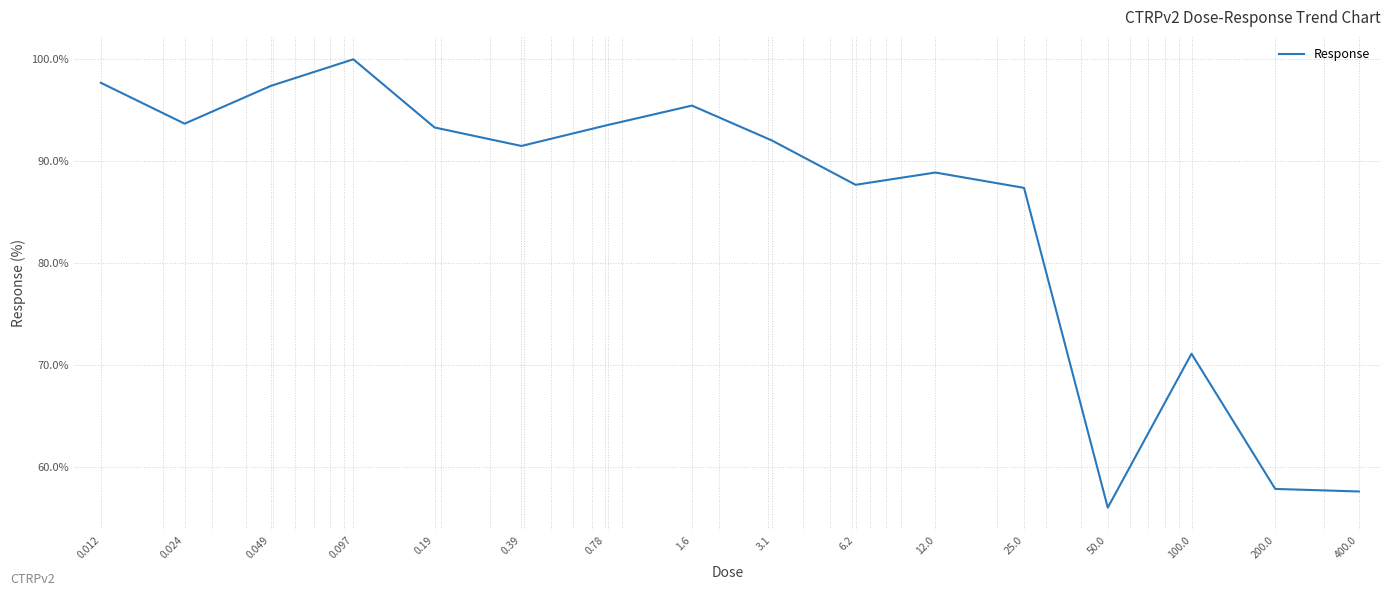

What is the greatest value displayed?

99.9